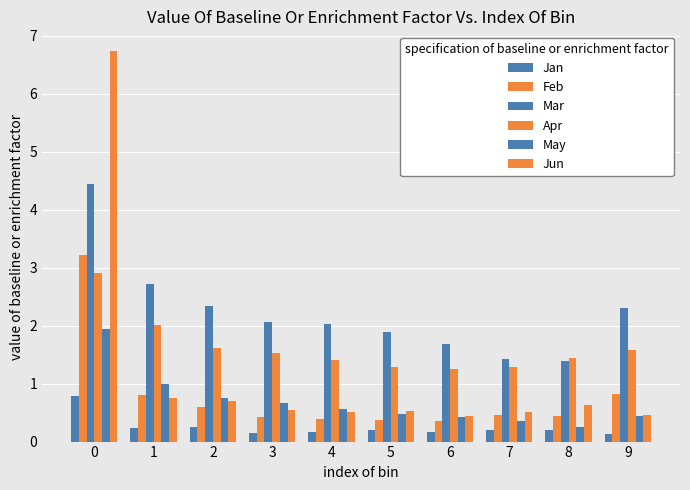

How many series are shown in this chart?

6